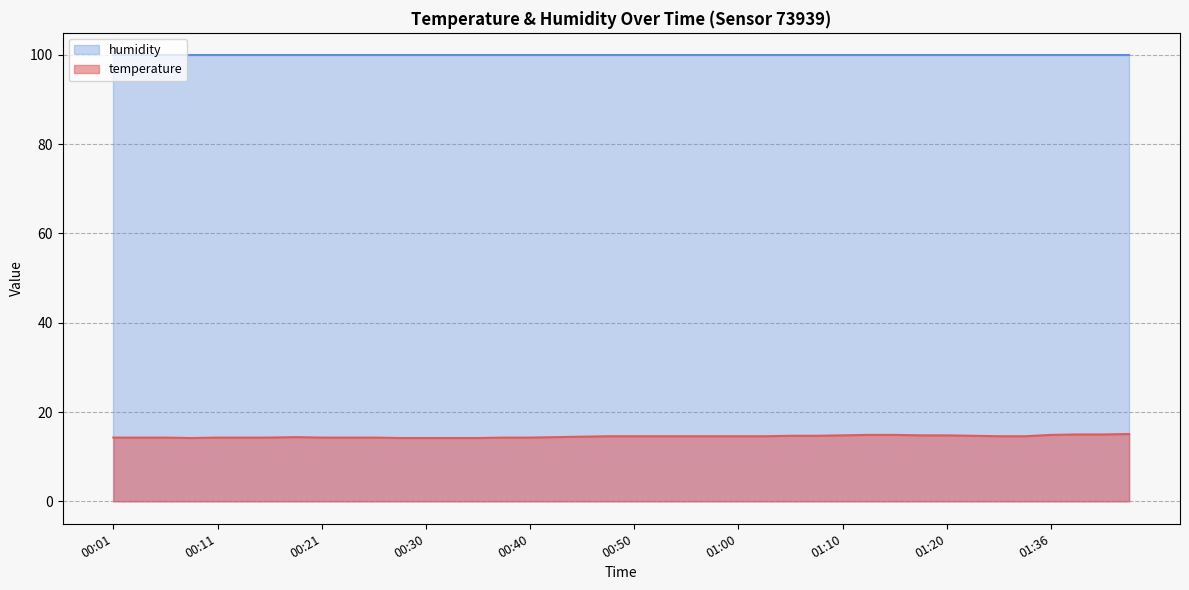

What is the greatest value displayed?

99.9